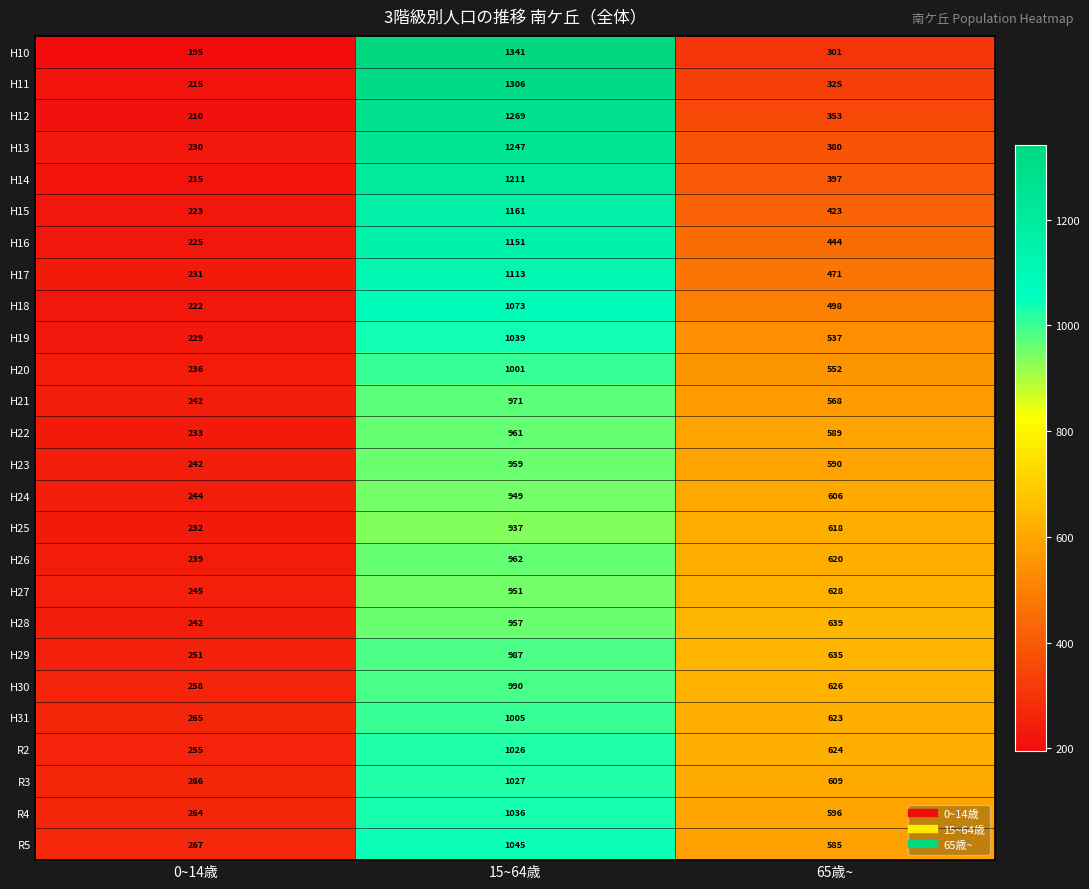

What is the minimum value shown in the chart?

195